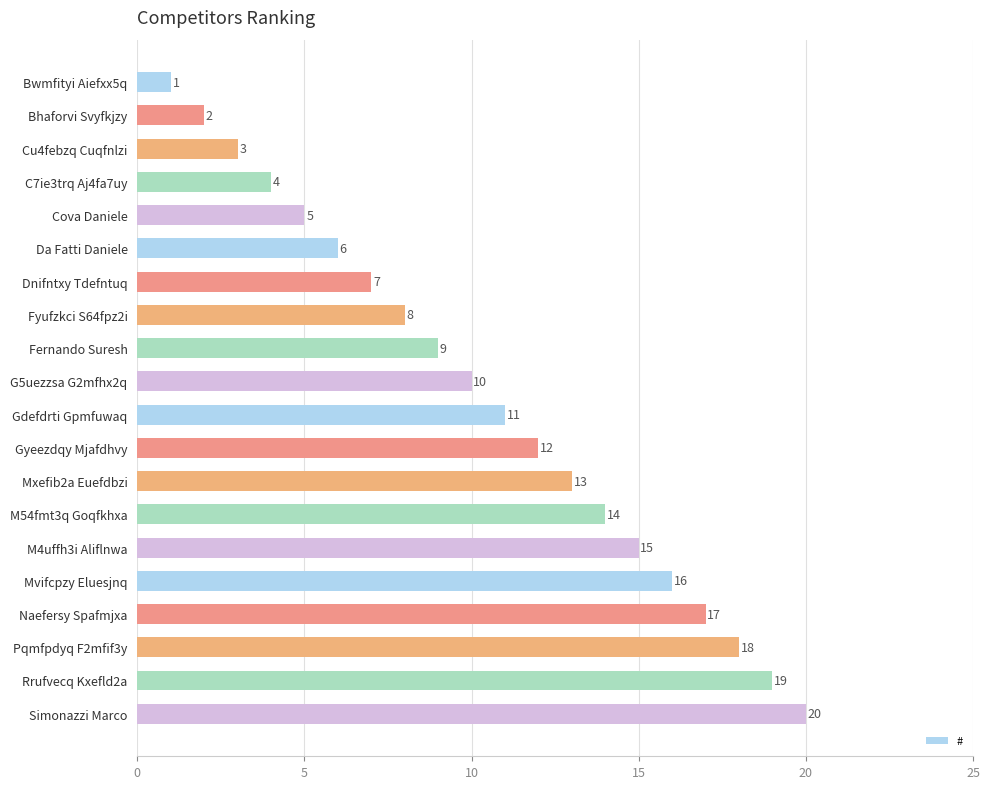

The value at Da Fatti Daniele is 6. True or false?

True